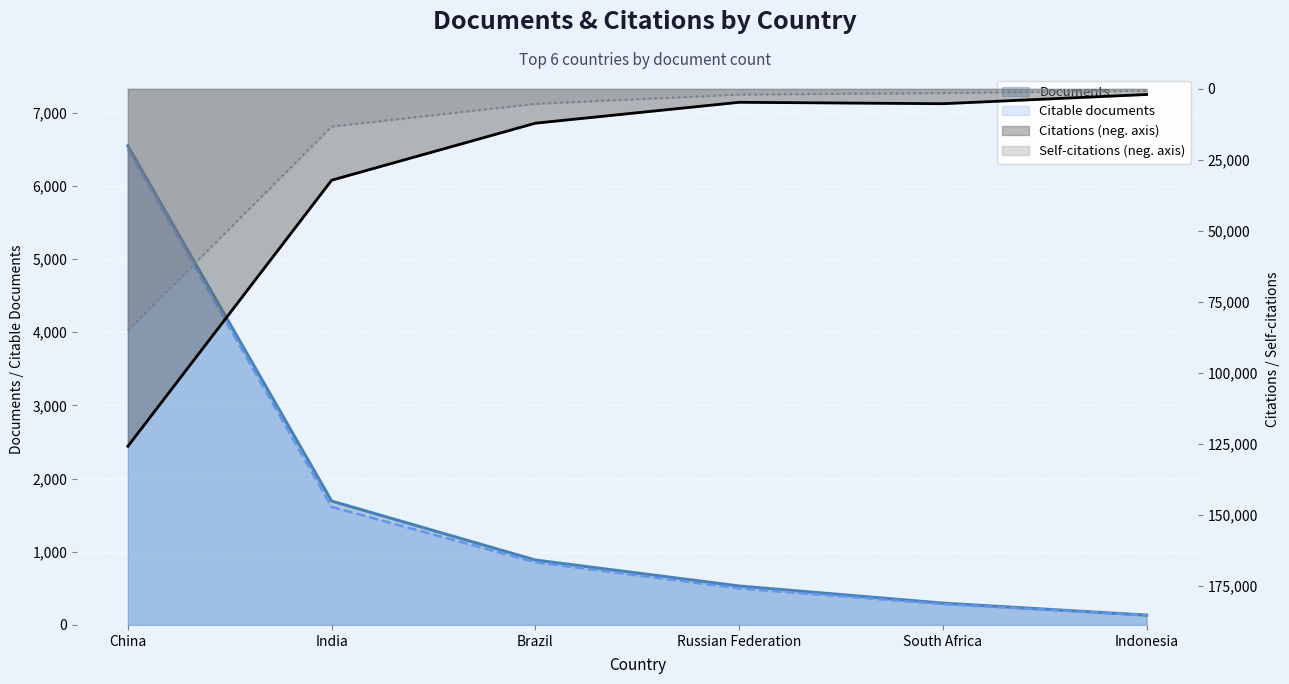

Reading left to right, what are all the values shown in this chart?

Documents: 6548	1693	887	532	298	134
Citable documents: 6501	1614	857	500	285	133
Citations: -125932	-32186	-12093	-4727	-5229	-1984
Self-citations: -85100	-13288	-5262	-2020	-1456	-677